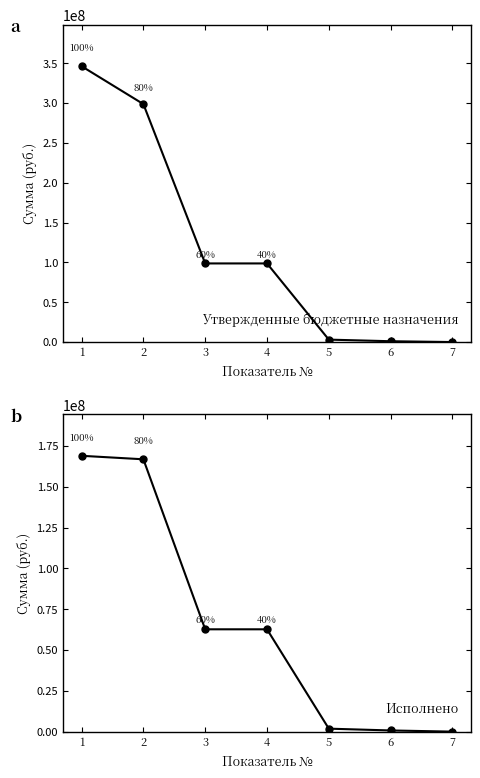

Where does the Утвержденные бюджетные назначения series first go above 98728600?

1